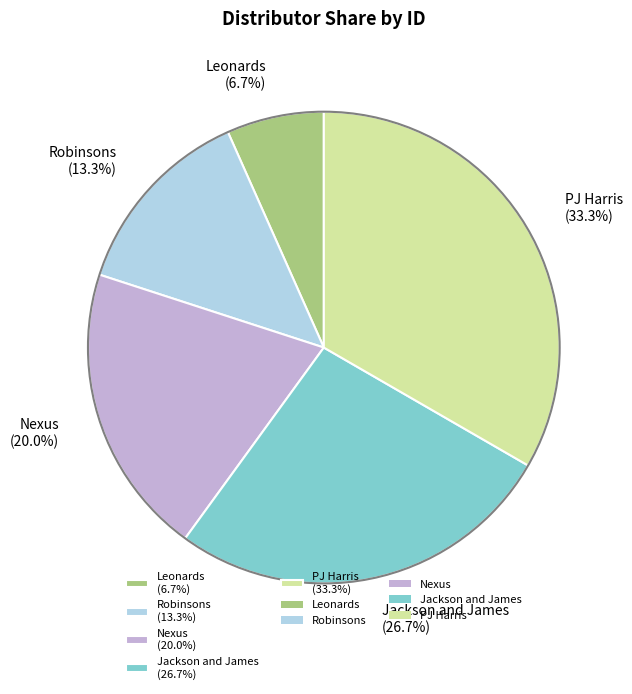

How many slices are in this pie chart?

5